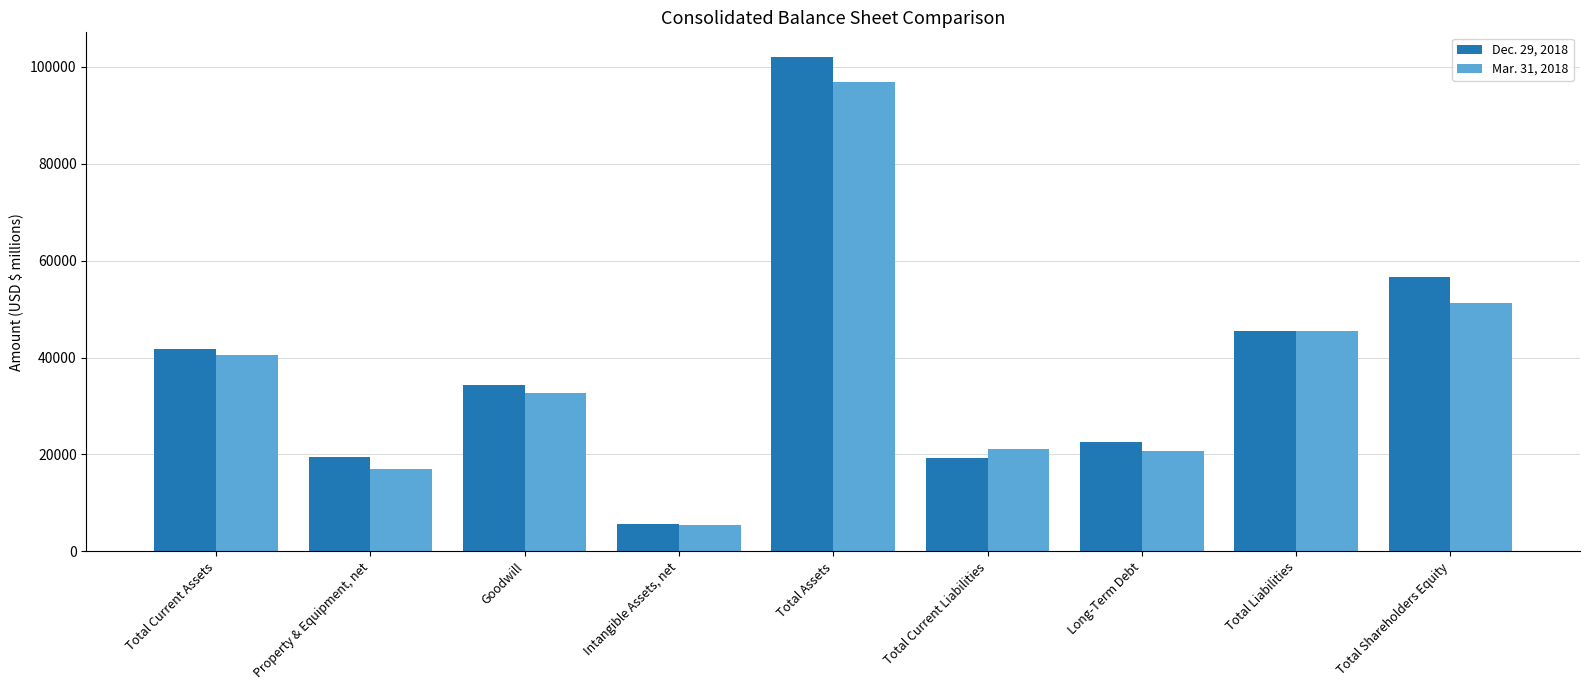

What is the highest value of the Dec. 29, 2018 series?

102017